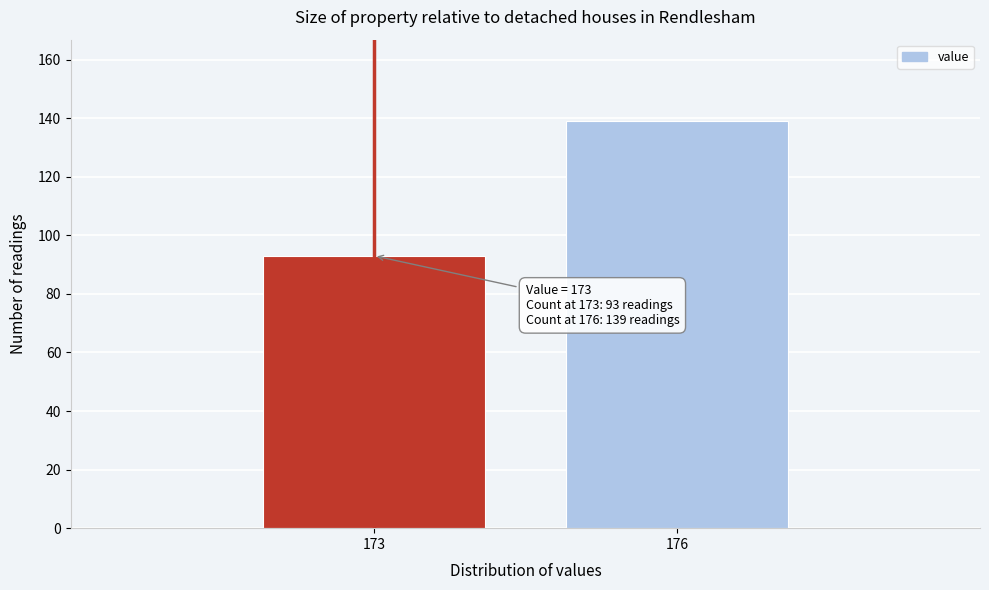

Reading left to right, transcribe all the data shown in this chart.

173=93	176=139